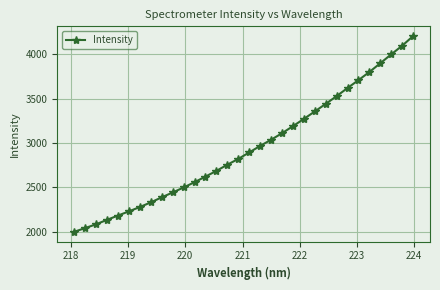

What is the value of the 29th point from the left?

3900.9